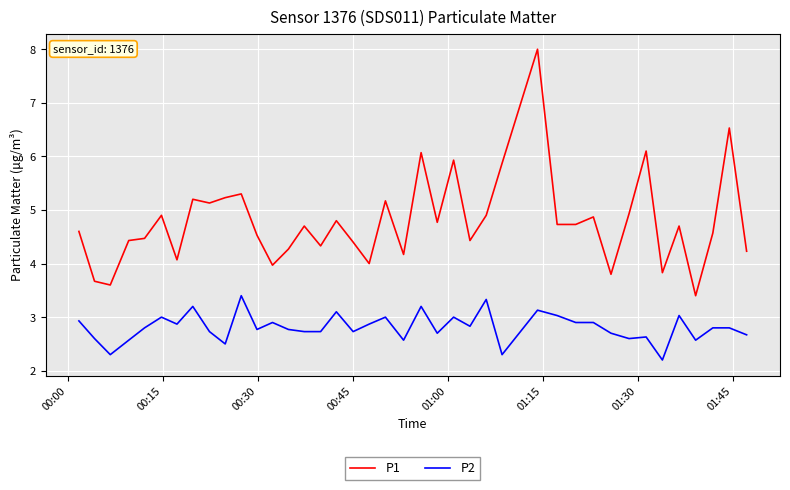

Which series has the largest total across all categories?

P1